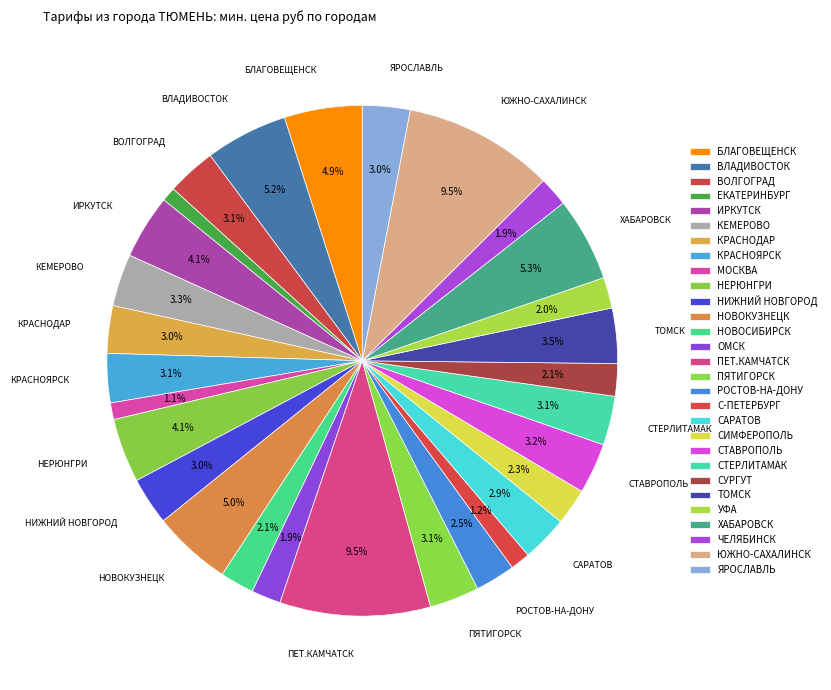

Is the sum of КРАСНОДАР and НИЖНИЙ НОВГОРОД greater than half?

No